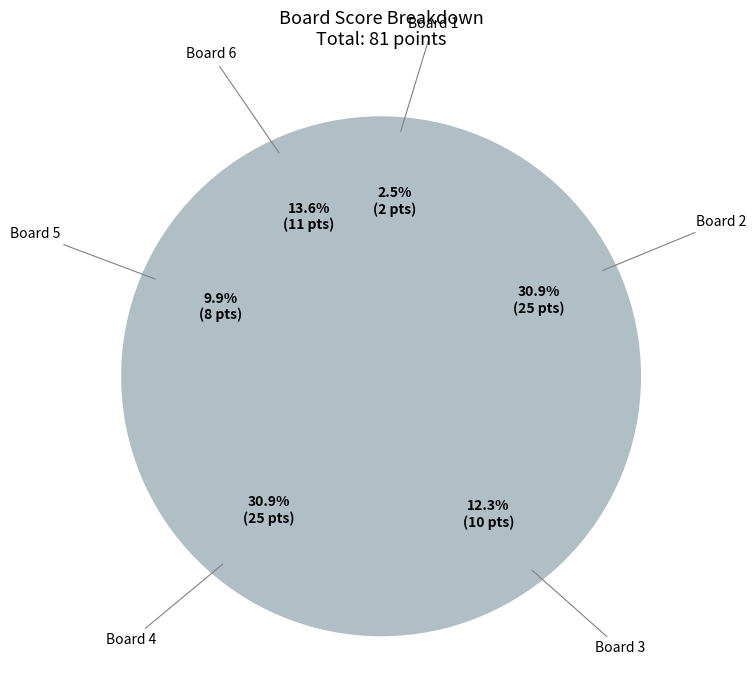

How many slices are in this pie chart?

6